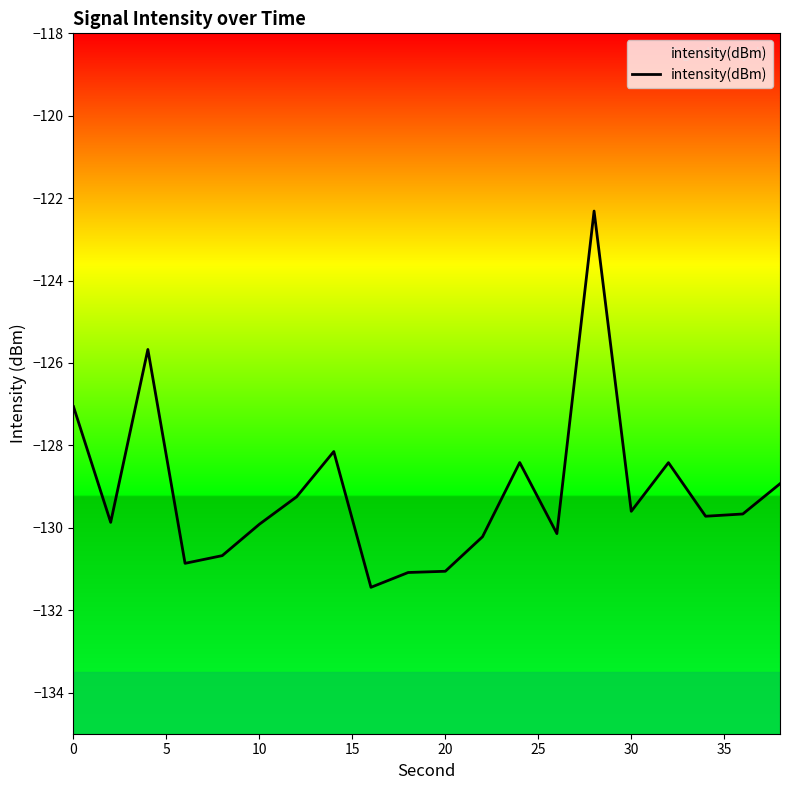

What is the greatest value displayed?

-122.3